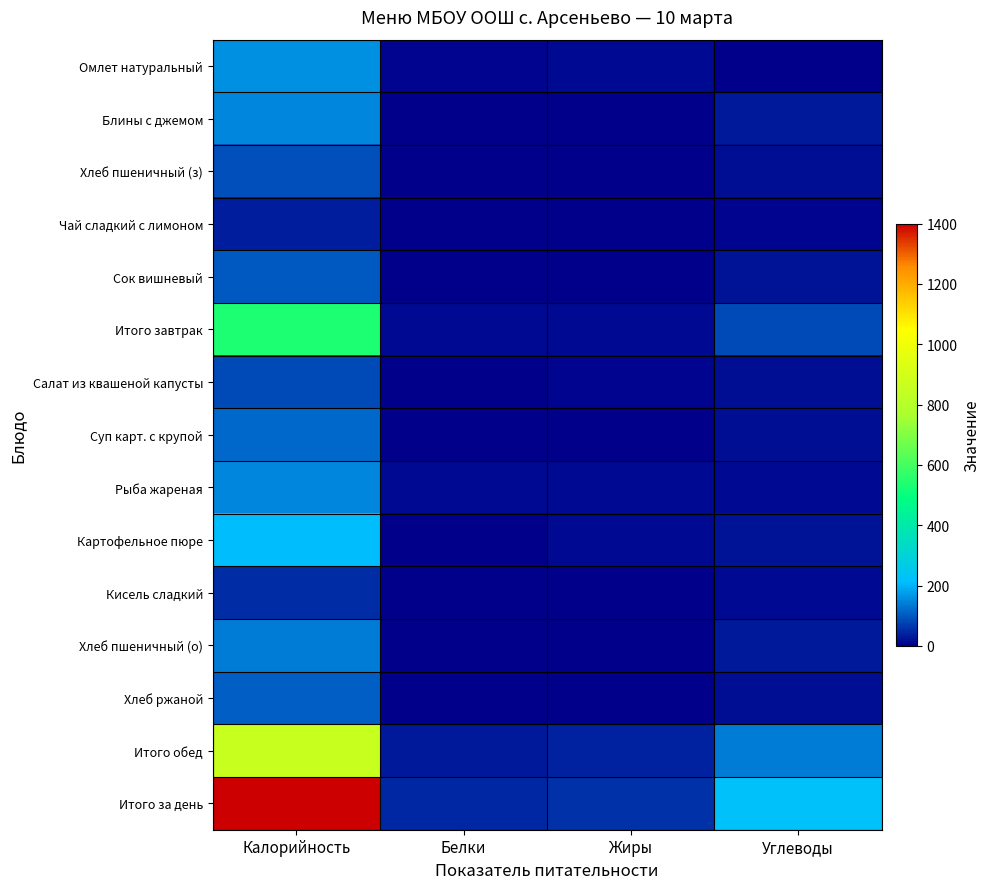

Reading left to right, extract all data points from this chart.

Омлет натуральный: Калорийность=160.8	Белки=8.2	Жиры=13.5	Углеводы=1.6
Блины с джемом: Калорийность=149.0	Белки=2.7	Жиры=1.9	Углеводы=30.9
Хлеб пшеничный (з): Калорийность=91.9	Белки=3.0	Жиры=0.2	Углеводы=19.5
Чай сладкий с лимоном: Калорийность=37.2	Белки=0.4	Жиры=0.0	Углеводы=8.6
Сок вишневый: Калорийность=98.9	Белки=1.4	Жиры=0.4	Углеводы=22.1
Итого завтрак: Калорийность=537.9	Белки=15.6	Жиры=16.1	Углеводы=82.7
Салат из квашеной капусты: Калорийность=83.0	Белки=1.6	Жиры=9.1	Углеводы=17.7
Суп карт. с крупой: Калорийность=119.0	Белки=3.7	Жиры=2.8	Углеводы=19.6
Рыба жареная: Калорийность=151.0	Белки=11.8	Жиры=15.6	Углеводы=15.2
Картофельное пюре: Калорийность=212.1	Белки=3.0	Жиры=11.6	Углеводы=24.0
Кисель сладкий: Калорийность=51.2	Белки=0.3	Жиры=0.1	Углеводы=11.8
Хлеб пшеничный (о): Калорийность=137.8	Белки=4.4	Жиры=0.4	Углеводы=29.2
Хлеб ржаной: Калорийность=104.4	Белки=4.0	Жиры=0.7	Углеводы=20.0
Итого обед: Калорийность=858.6	Белки=28.8	Жиры=40.2	Углеводы=137.6
Итого за день: Калорийность=1396.4	Белки=44.4	Жиры=56.3	Углеводы=220.2